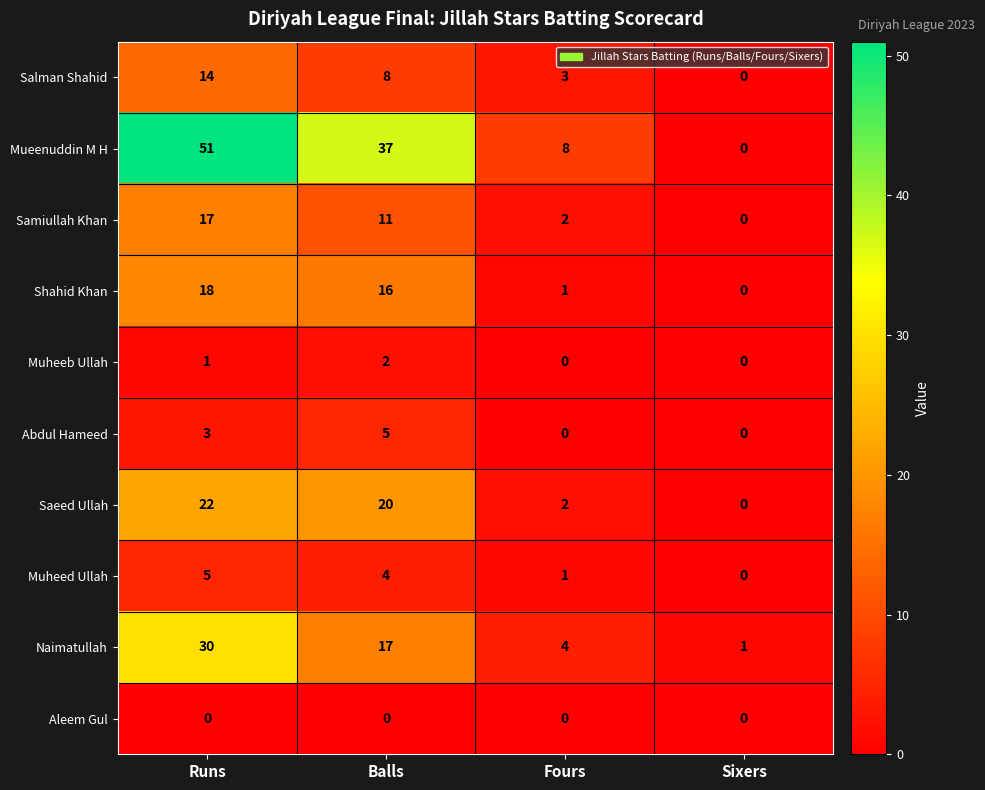

Which series has the largest total across all categories?

Mueenuddin M H